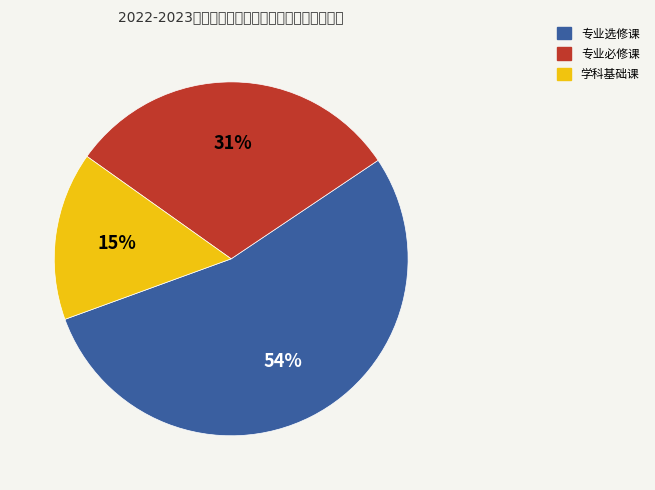

What is the largest slice in the pie chart?

专业选修课